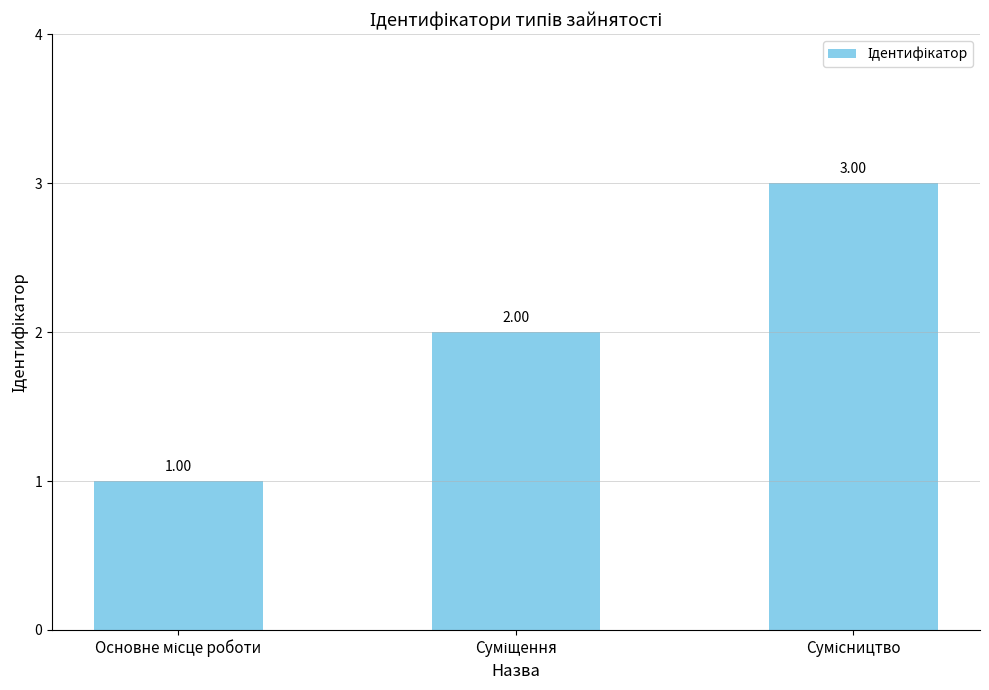

What is the sum of all values?

6